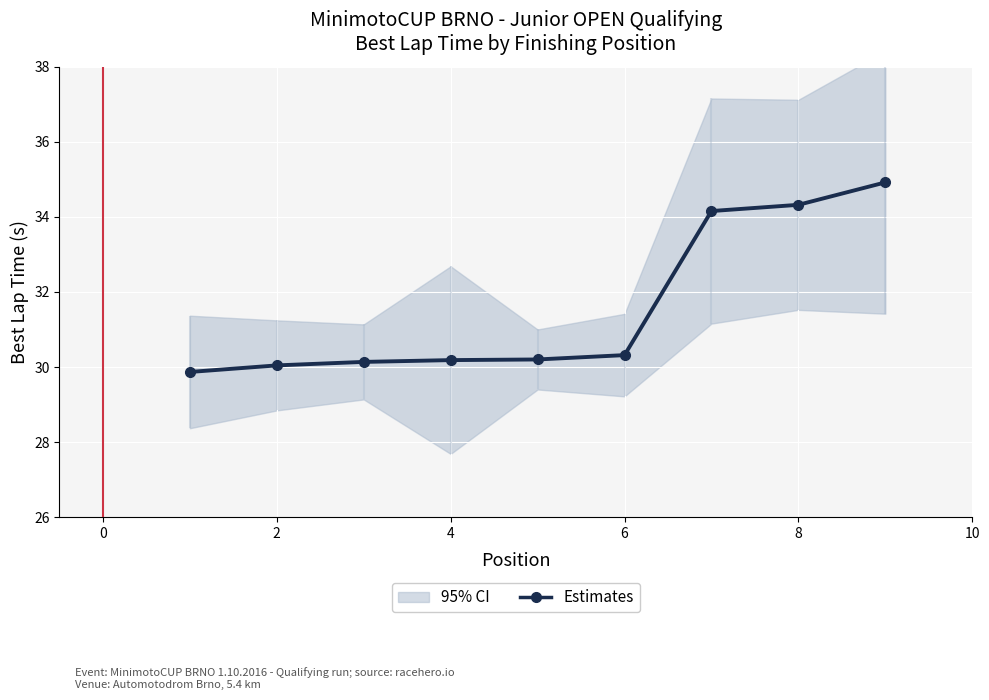

True or false: there are more than 2 points higher than both neighbors.

False